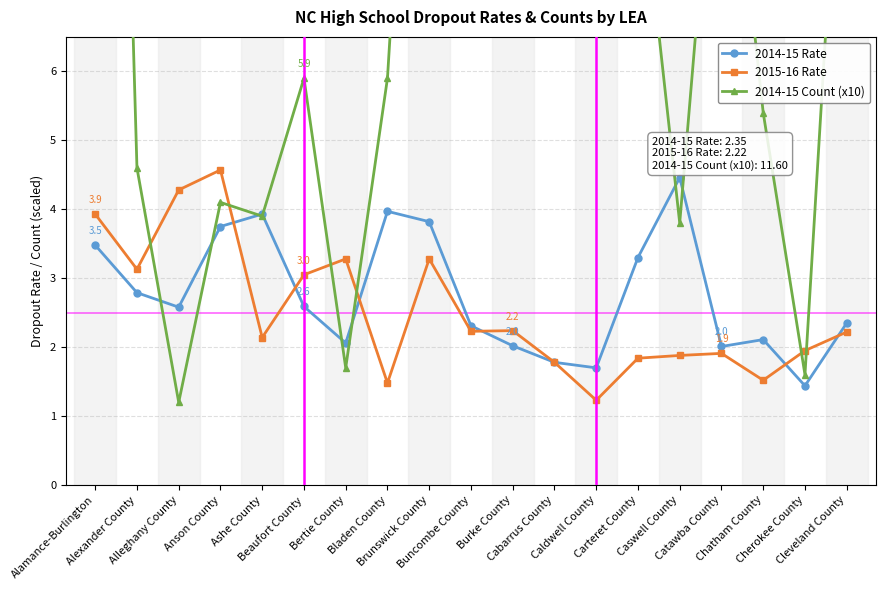

What is the sum of the 2014-15 Rate values at Alexander County and Bladen County?

6.8